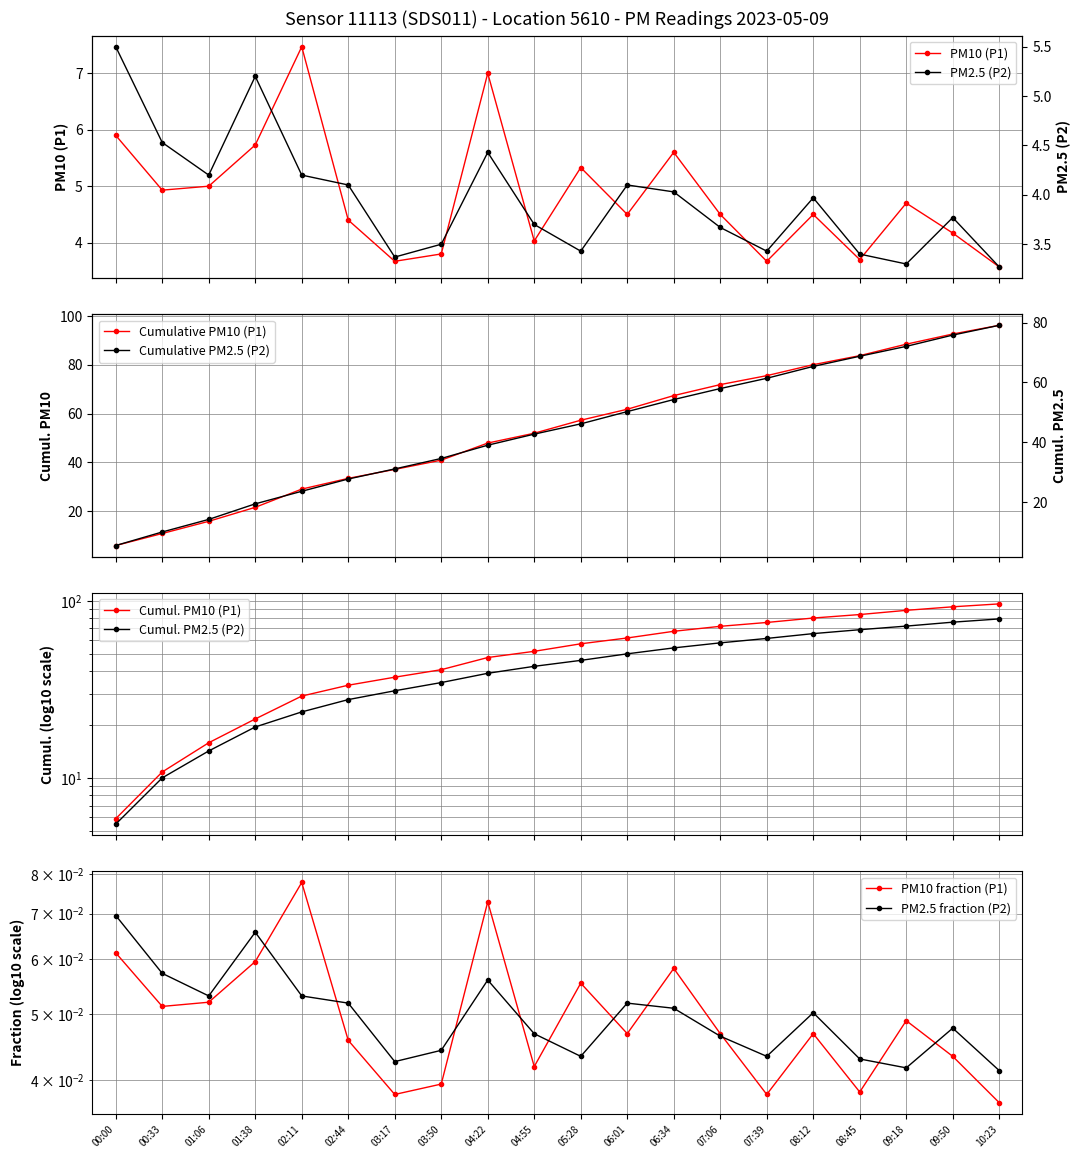

What is the greatest value displayed?

7.5